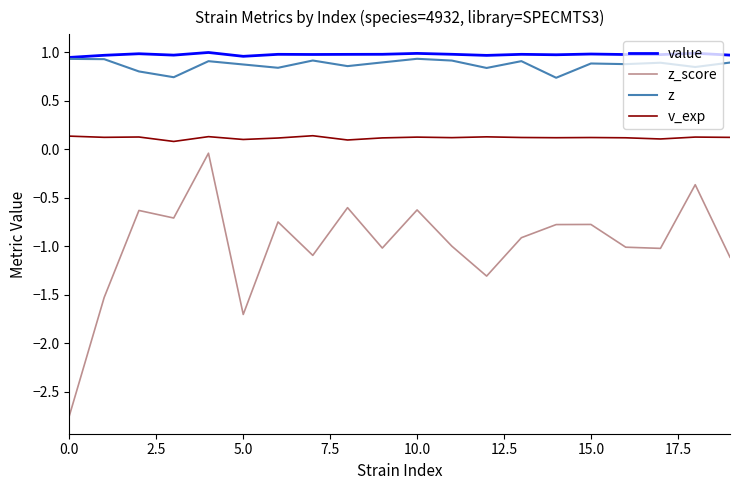

True or false: value and v_exp intersect in this chart.

False